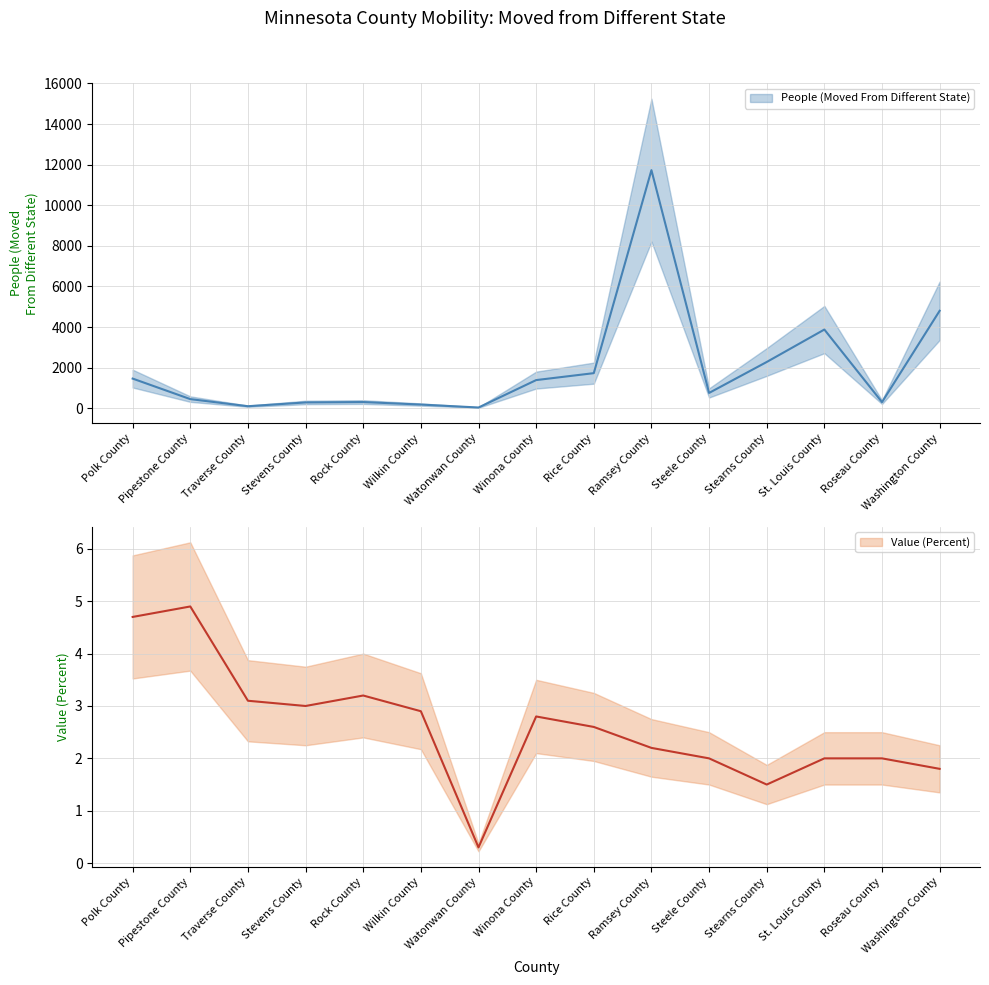

In People (Moved From Different State), how many points are higher than both neighbors (excluding endpoints)?

3